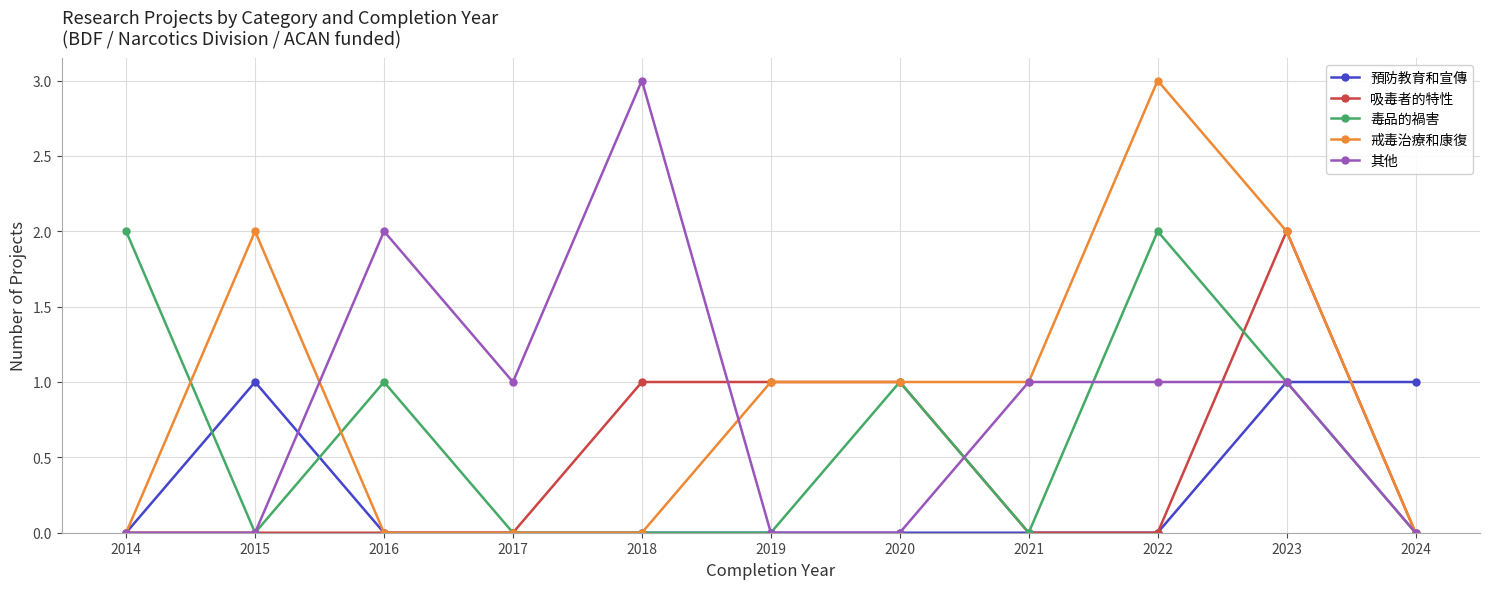

At which category is the sum across all series the highest?

2023